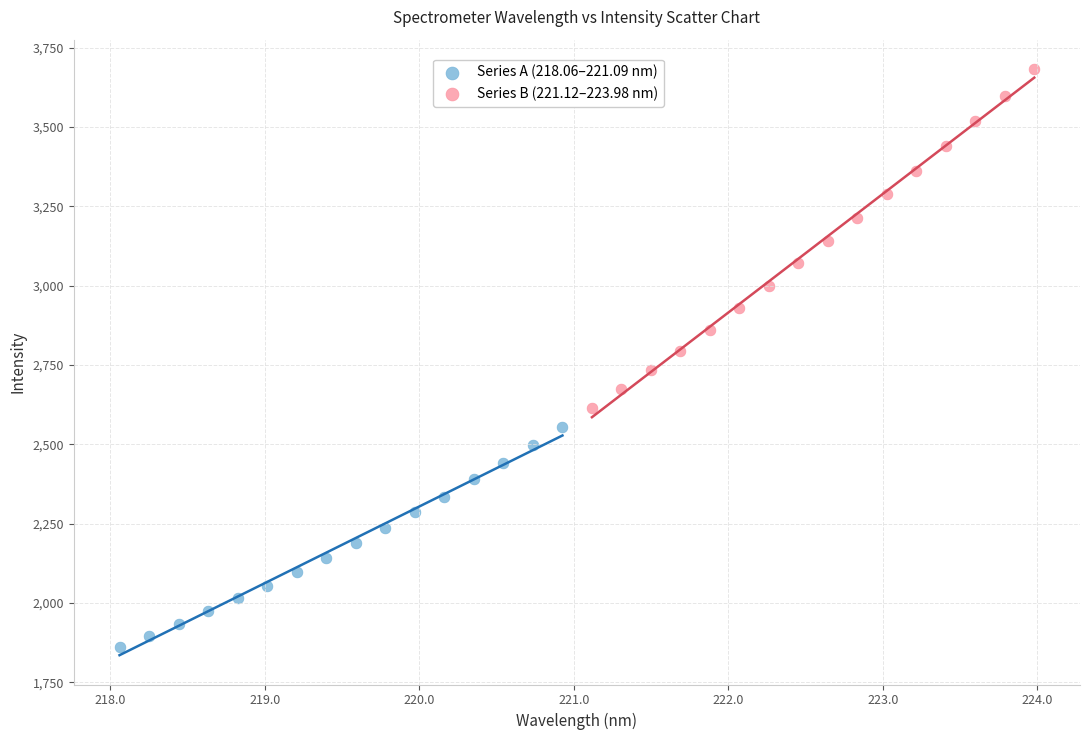

Which series contains the highest Y value?

Series B (221.12–223.98 nm)